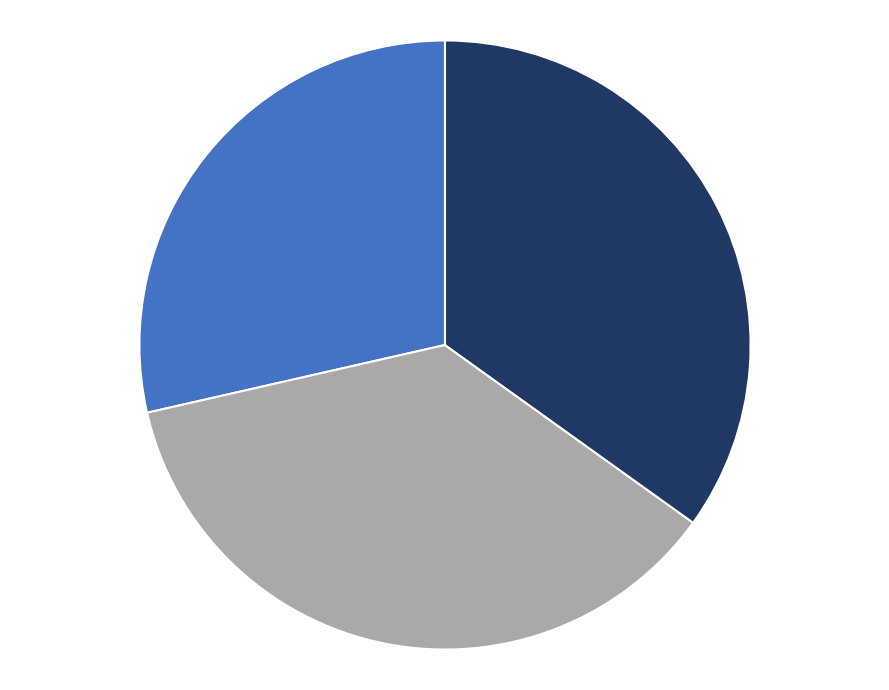

Does any single category account for the majority?

No